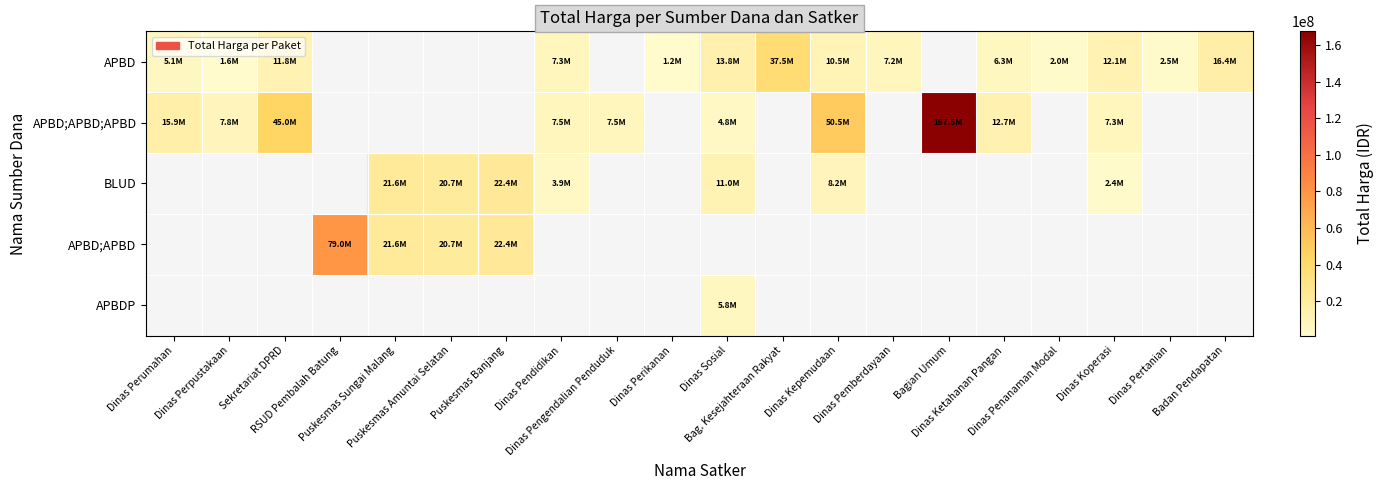

Which series has the widest spread of values?

APBD;APBD;APBD